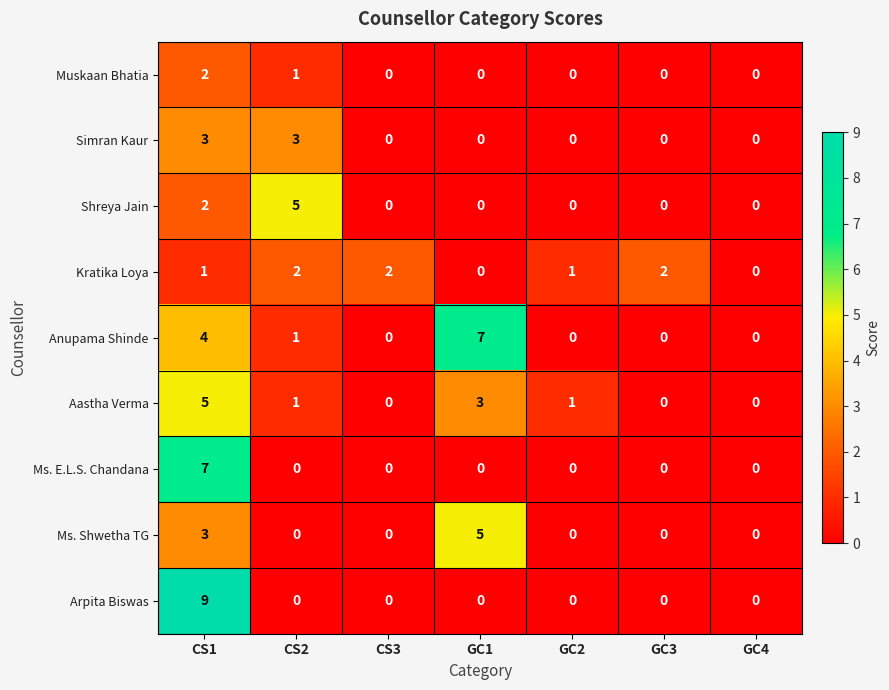

The value of Aastha Verma at GC2 is 1. True or false?

True